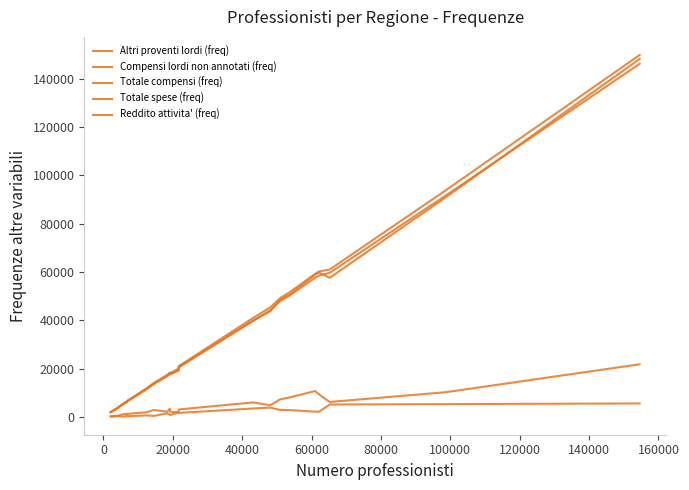

True or false: Totale compensi (freq) and Reddito attivita' (freq) cross at least once.

False